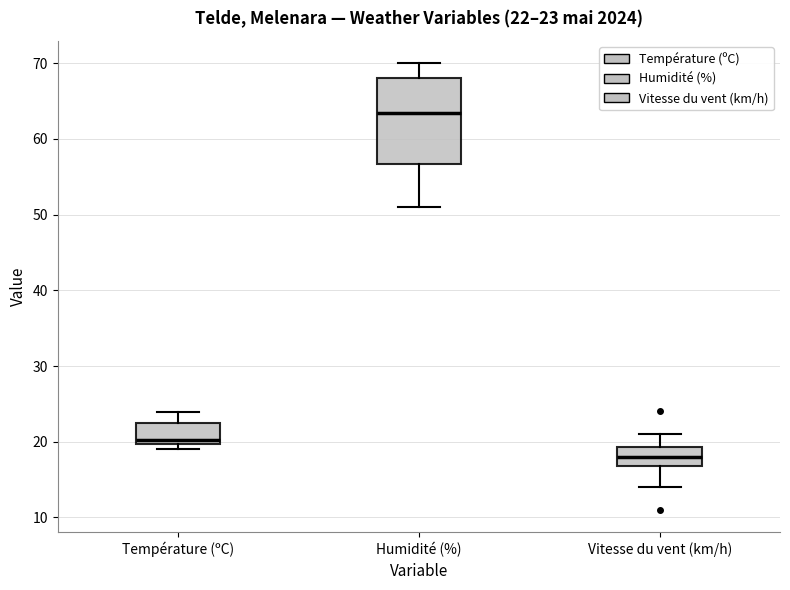

Comparing the boxes themselves (not the whiskers), which one is the tallest?

Humidité (%)